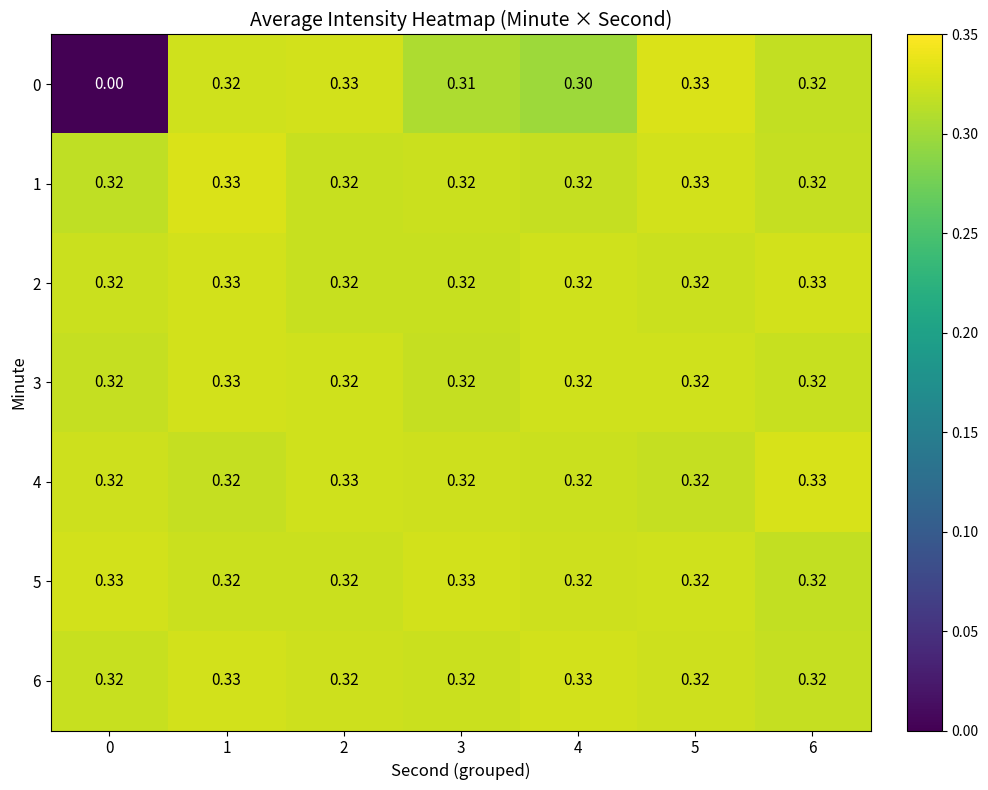

Is the value of 3 at 3 greater than the value of 1 at 1?

No